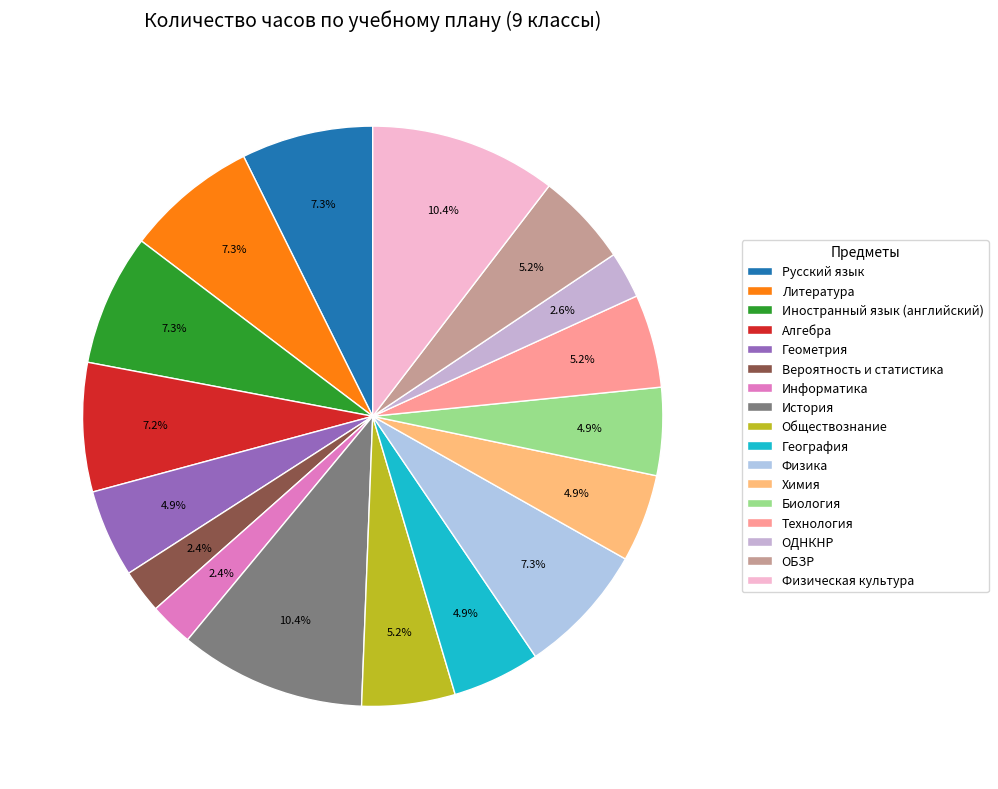

Does Технология account for over 50% of the chart?

No